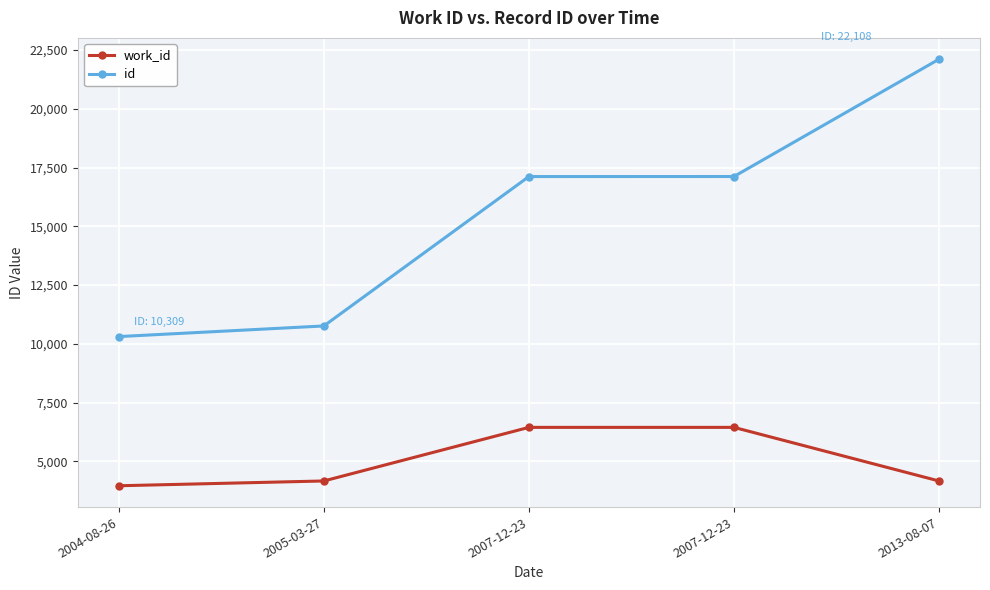

What is the difference between the maximum and minimum values in the work_id series?

2484